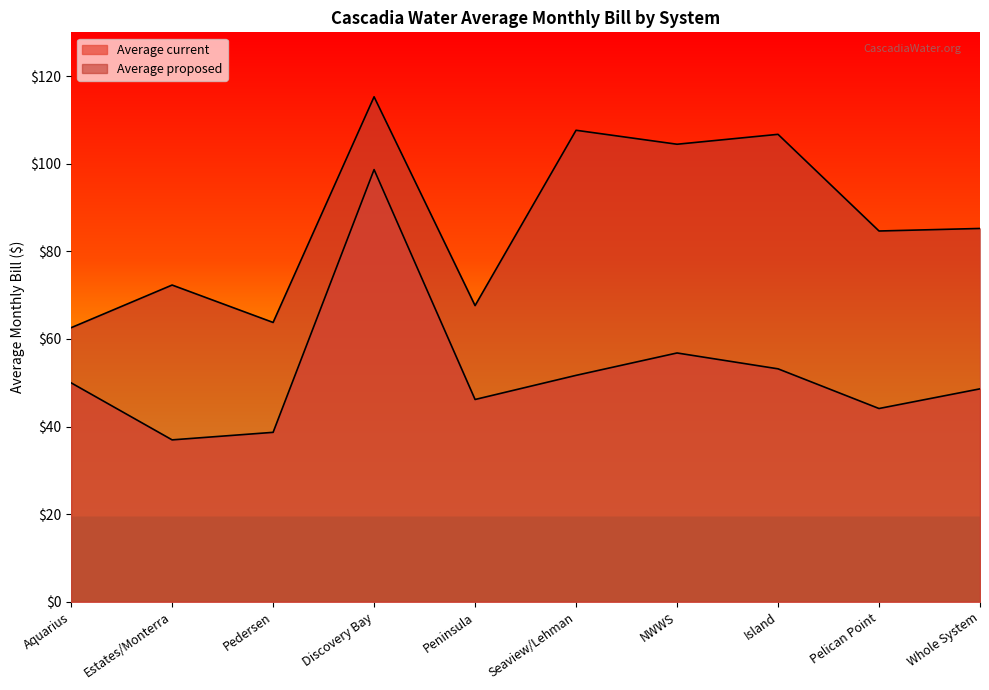

What is the average value of the Average proposed series?

87.0